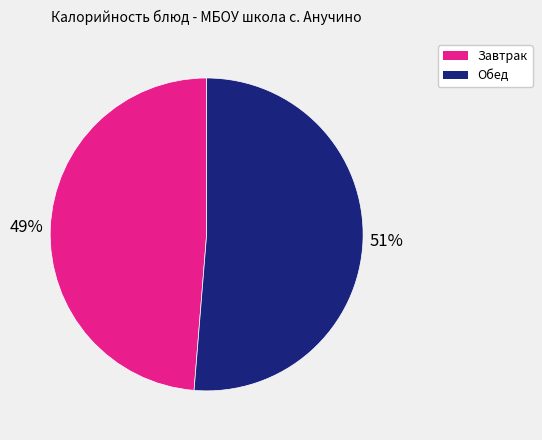

Count the number of slices in the pie.

2